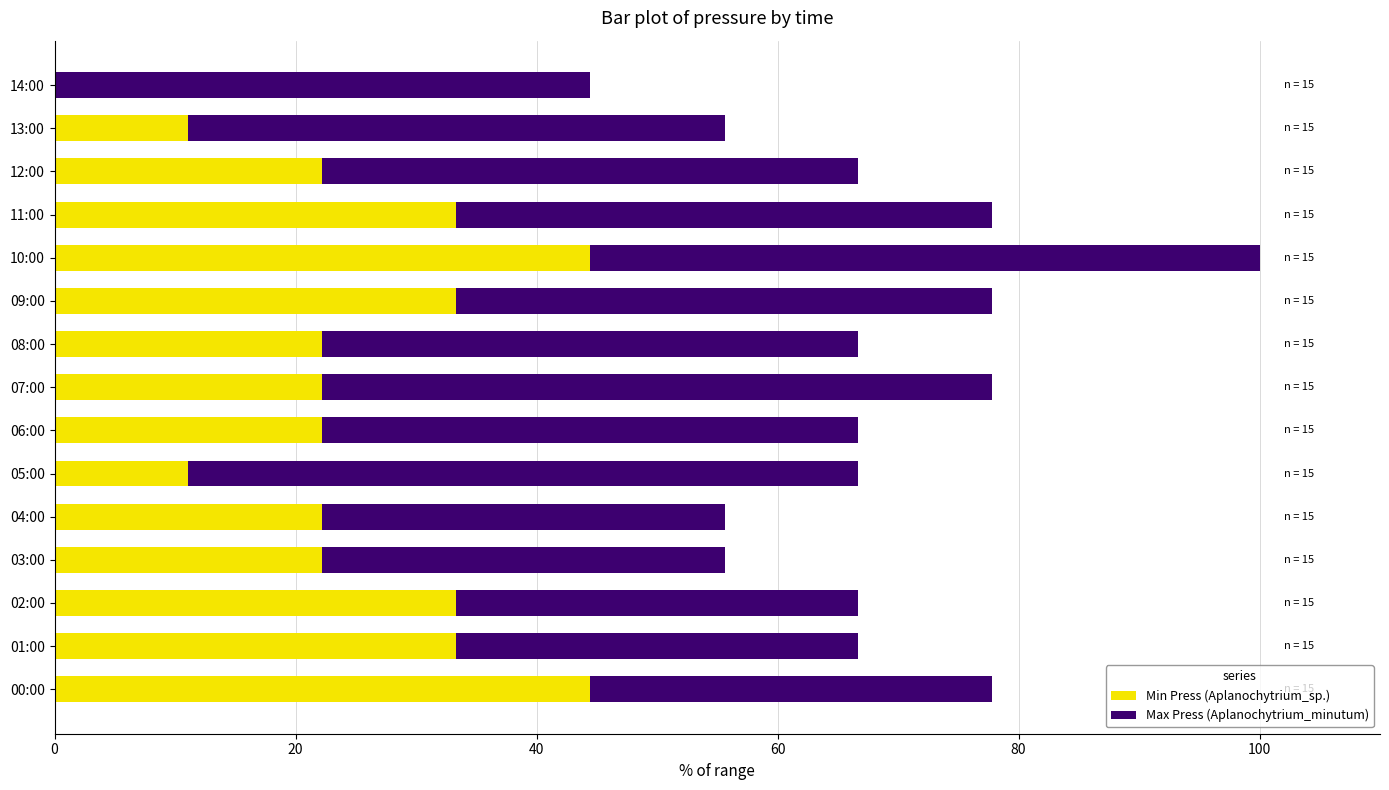

Is it true that Min Press (Aplanochytrium_sp.) equals 11.6 at 04:00?

False